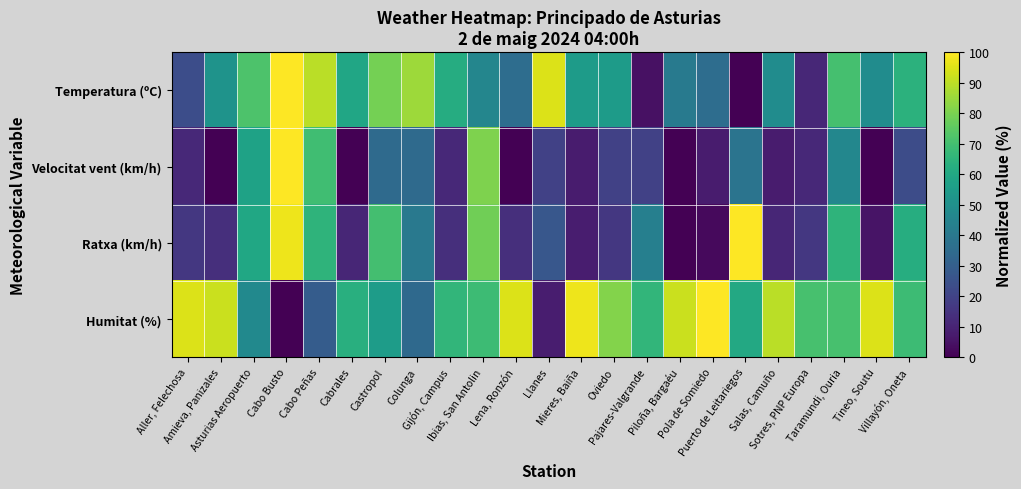

At how many categories does at least one series exceed 19?

23